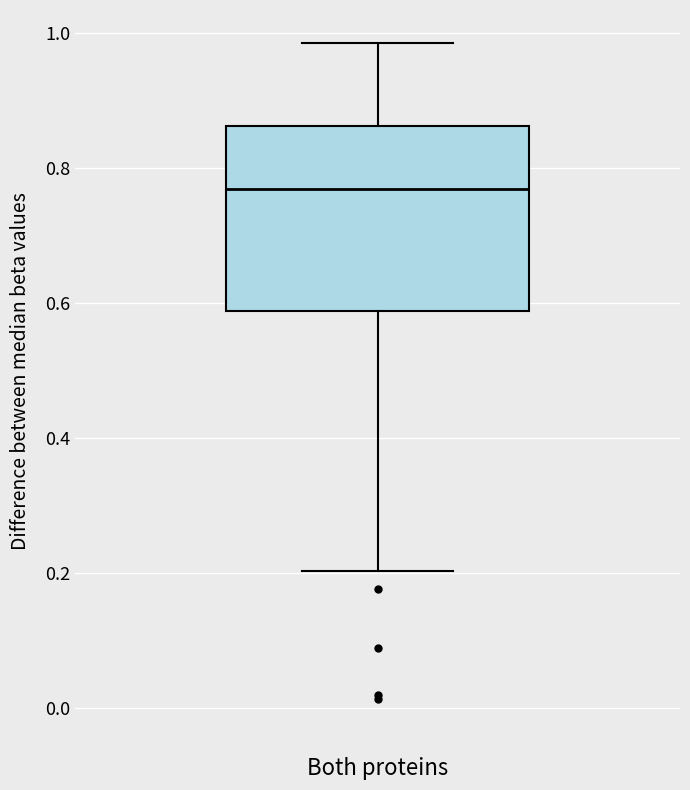

Where does the lower whisker of the box end on the y-axis? The values are not printed on the chart, so give them approximately, as read against the axis.

0.20